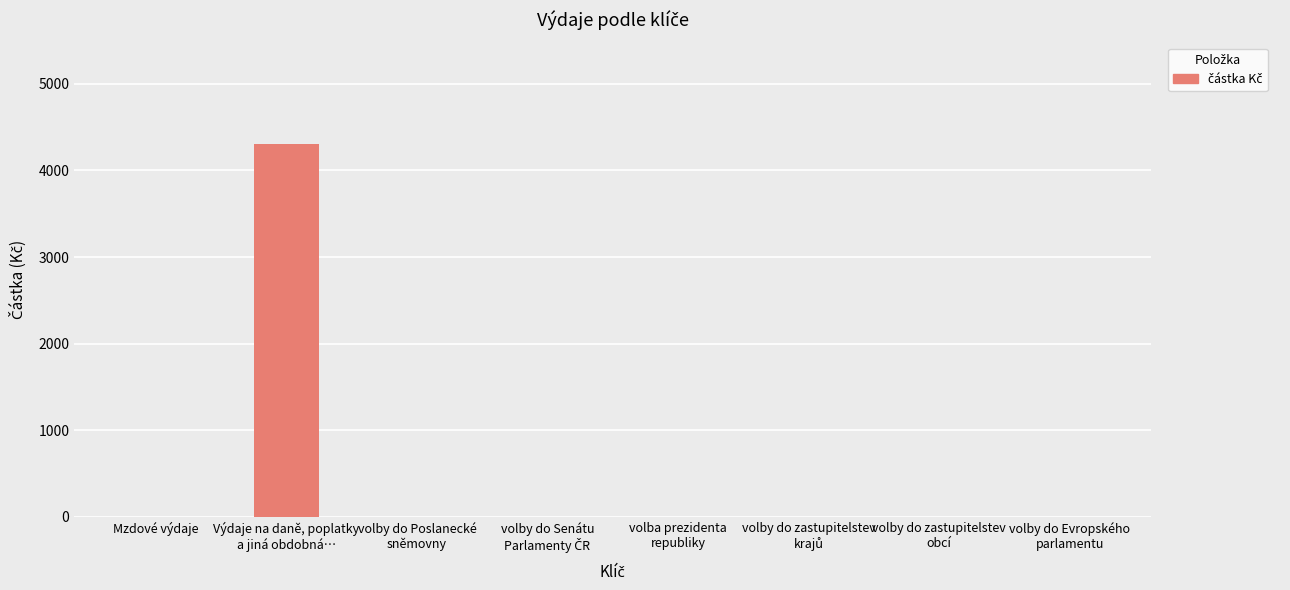

Reading left to right, what are all the values shown in this chart?

0.0	4302.0	0.0	0.0	0.0	0.0	0.0	0.0